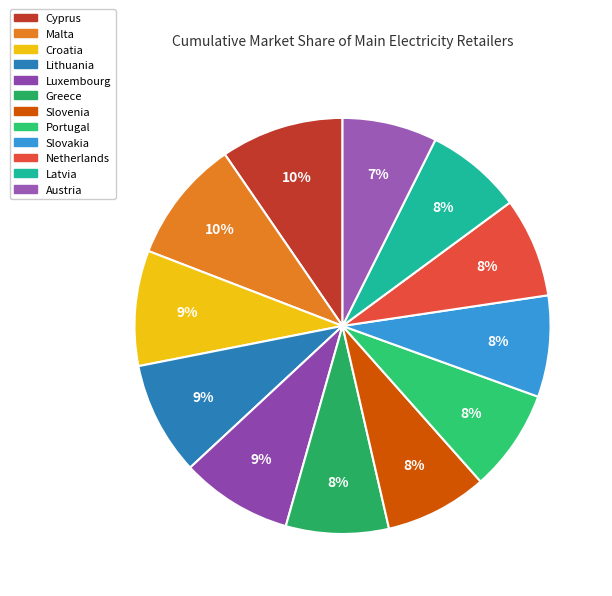

Is there a majority slice in this chart?

No